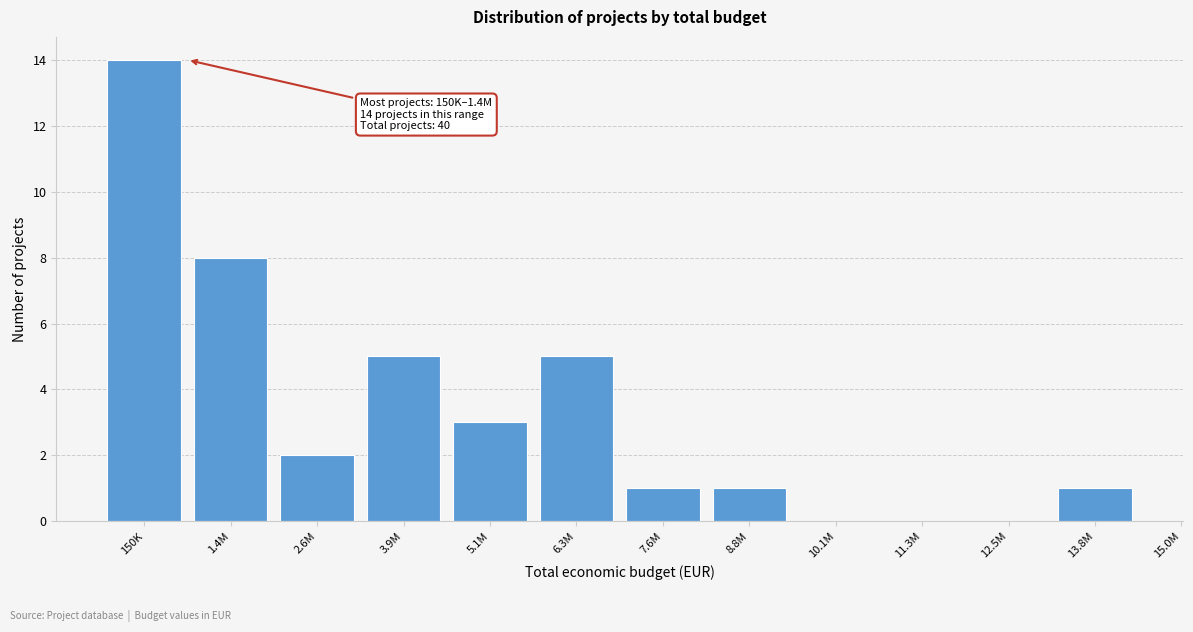

Reading left to right, extract all data points from this chart.

150K=14	1.4M=8	2.6M=2	3.9M=5	5.1M=3	6.3M=5	7.6M=1	8.8M=1	10.1M=0	11.3M=0	12.5M=0	13.8M=1